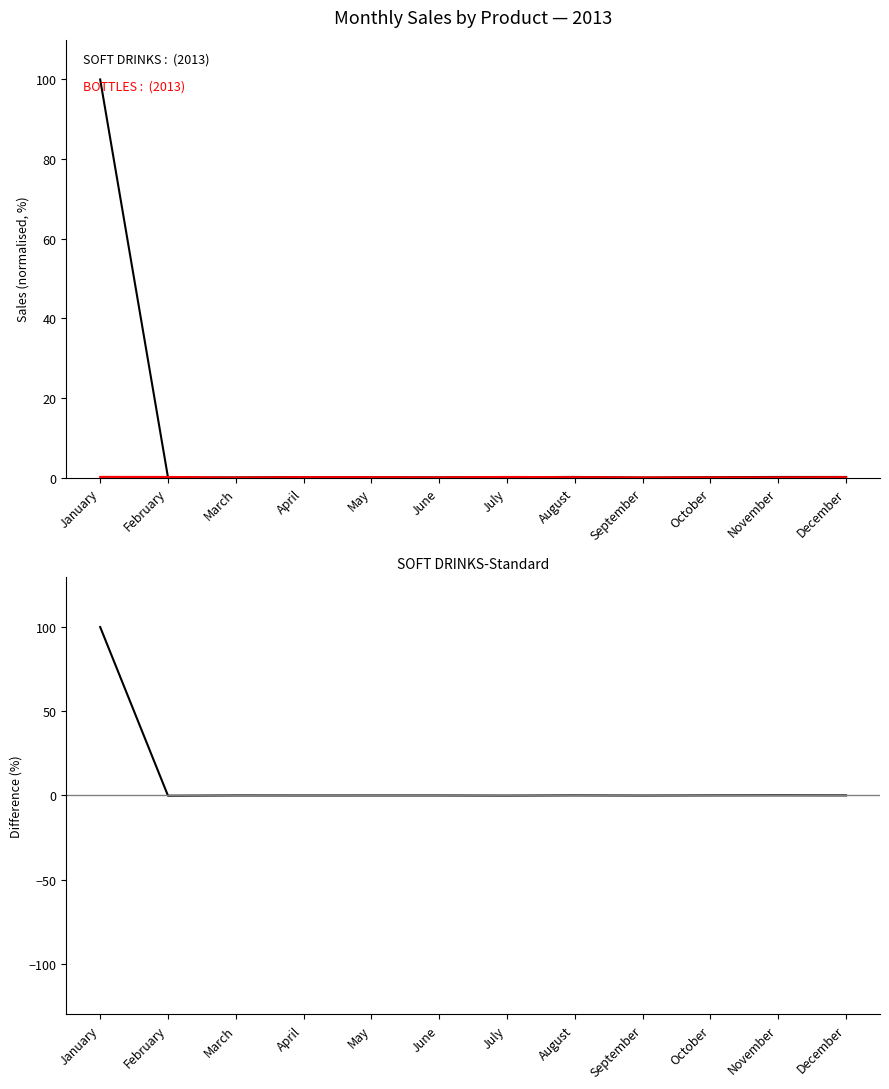

Reading left to right, what are all the values shown in this chart?

SOFT DRINKS: 100.0	0.0	0.1	0.1	0.1	0.1	0.1	0.2	0.0	0.1	0.2	0.2
BOTTLES: 0.2	0.2	0.0	0.1	0.1	0.1	0.2	0.1	0.1	0.1	0.1	0.1
SOFT DRINKS-BOTTLES: 99.8	-0.1	0.0	0.0	0.0	0.0	-0.1	0.1	-0.0	0.0	0.1	0.1